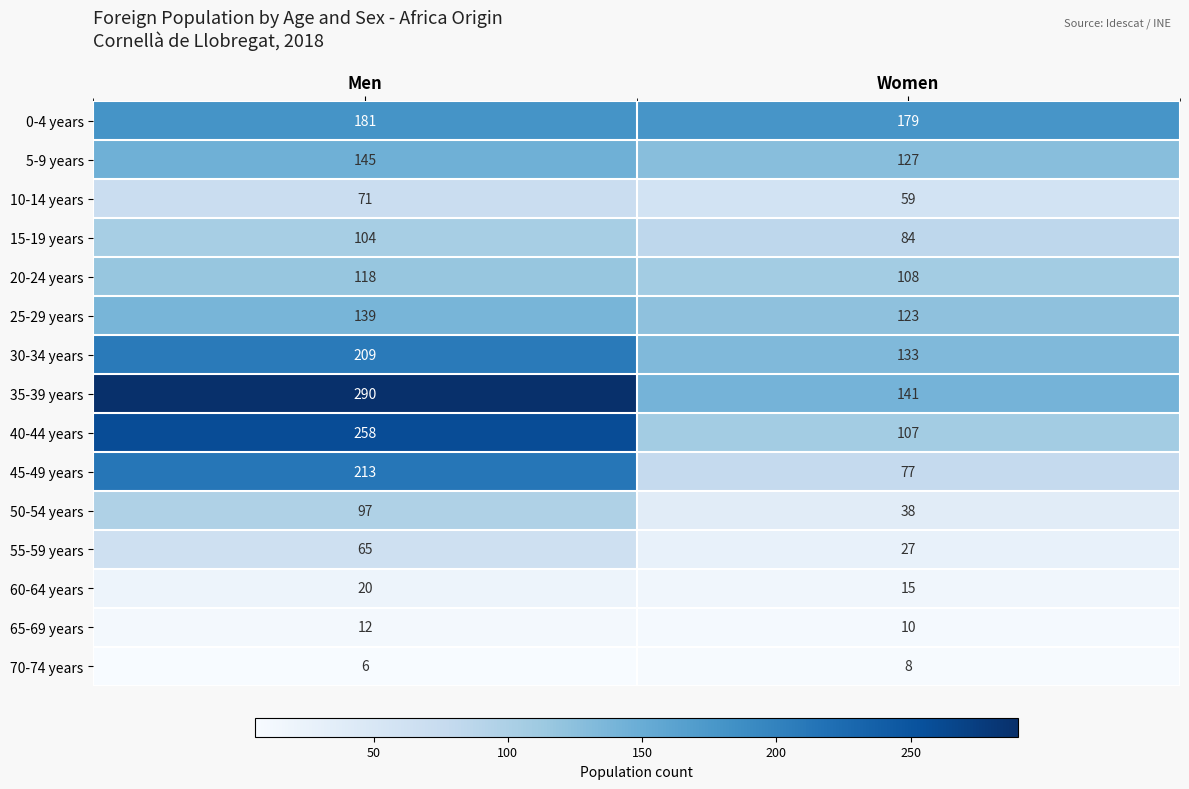

The 55-59 years series shows 39 at Women. True or false?

False